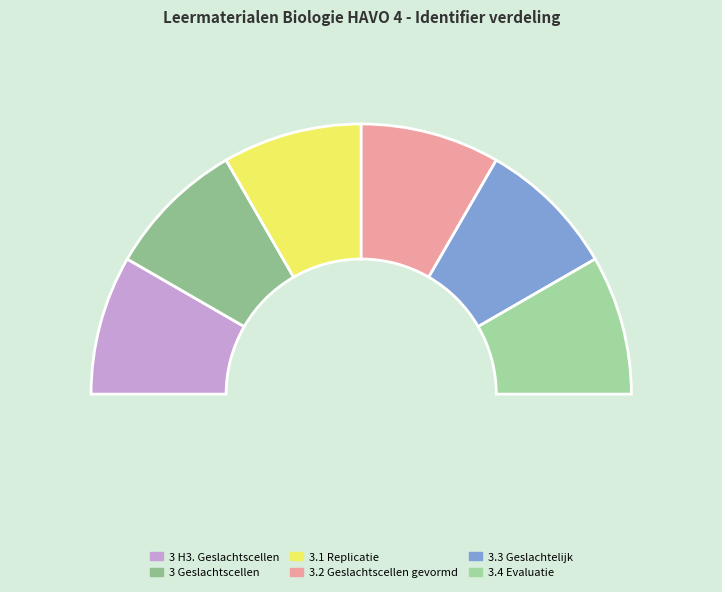

Combined, do 3.1 Replicatie and 3.3 Geslachtelijke en ongeslachtelijke account for over 50%?

No